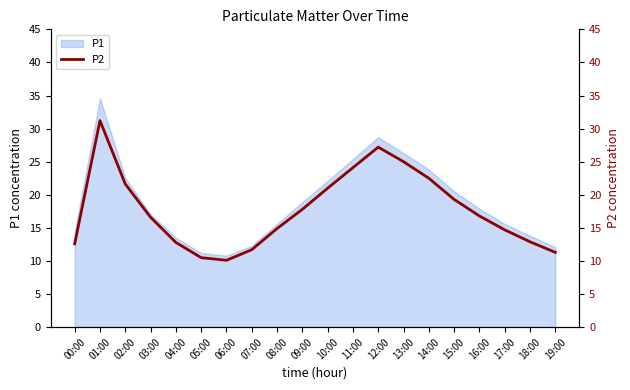

Between 09:00 and 17:00, which is larger?

09:00